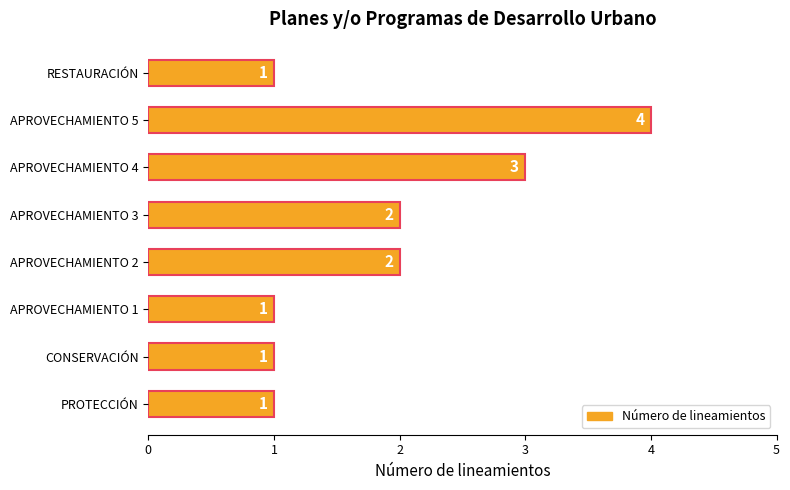

What is the minimum value shown in the chart?

1